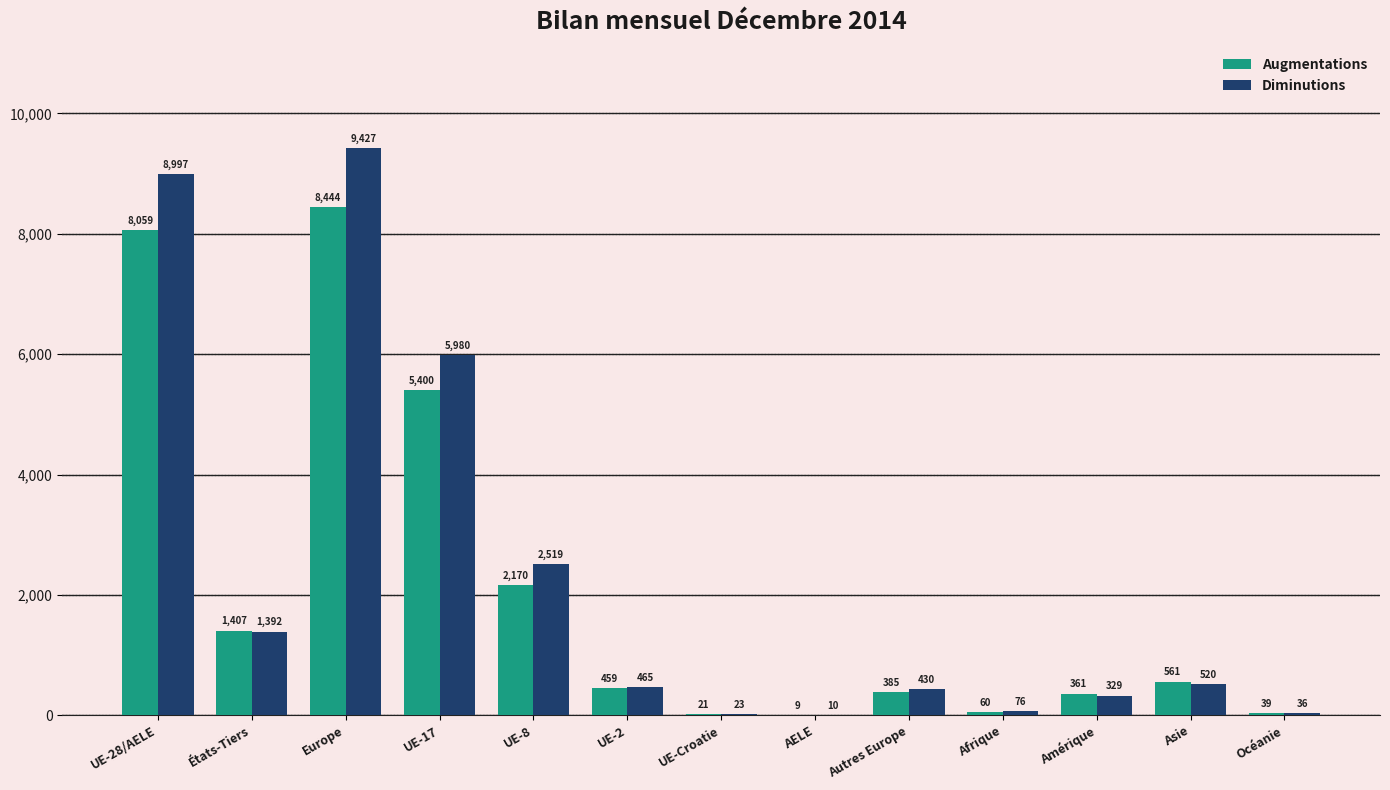

Where is Diminutions nearest to the value 4718?

UE-17